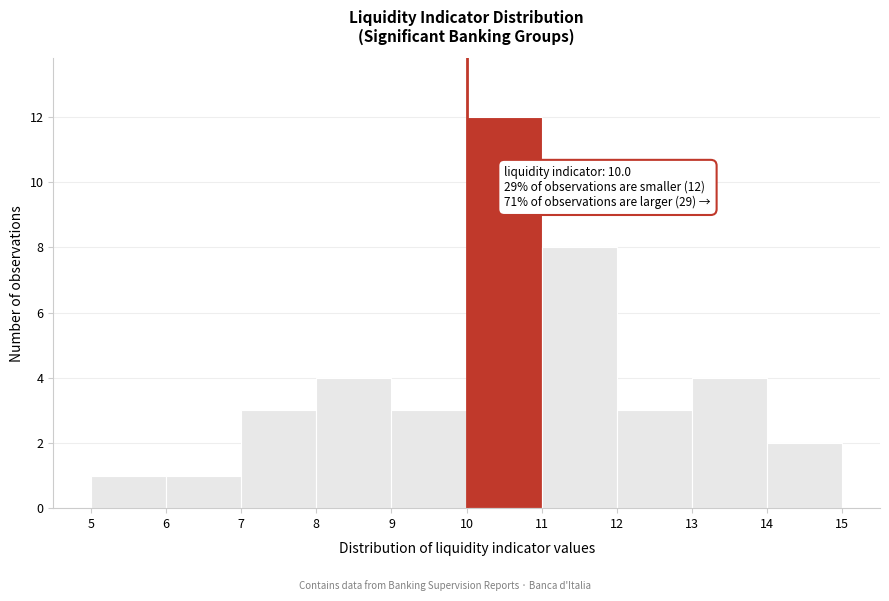

Over which range of the x-axis is the bar tallest?

10 to 11